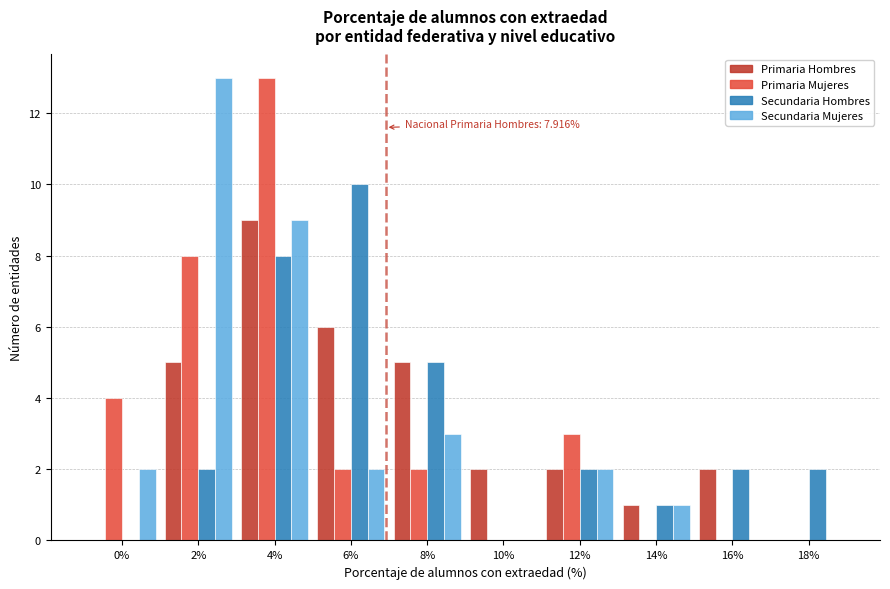

At which label does Secundaria Hombres reach its peak?

6%